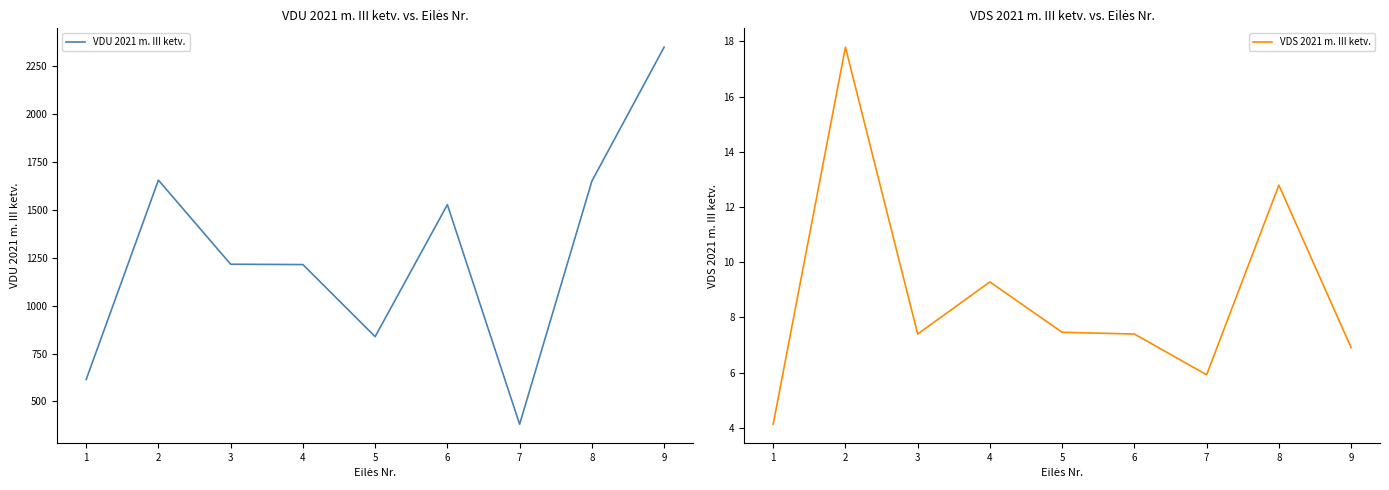

At which category does VDS 2021 m. III ketv. reach its first local valley?

3